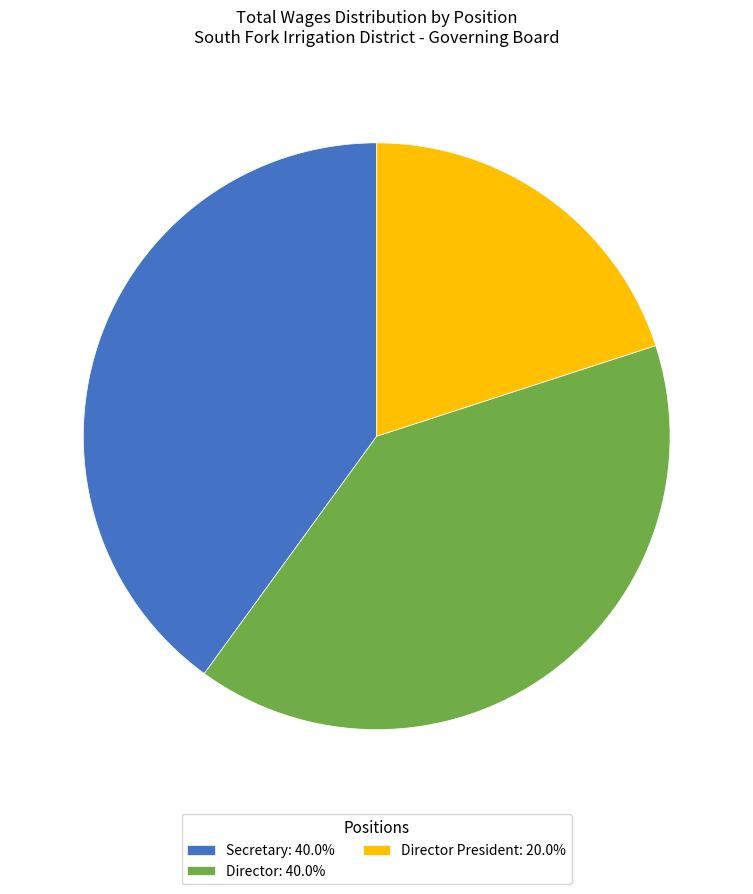

Do Director President: 20.0% and Secretary: 40.0% together represent more than half of the pie?

Yes